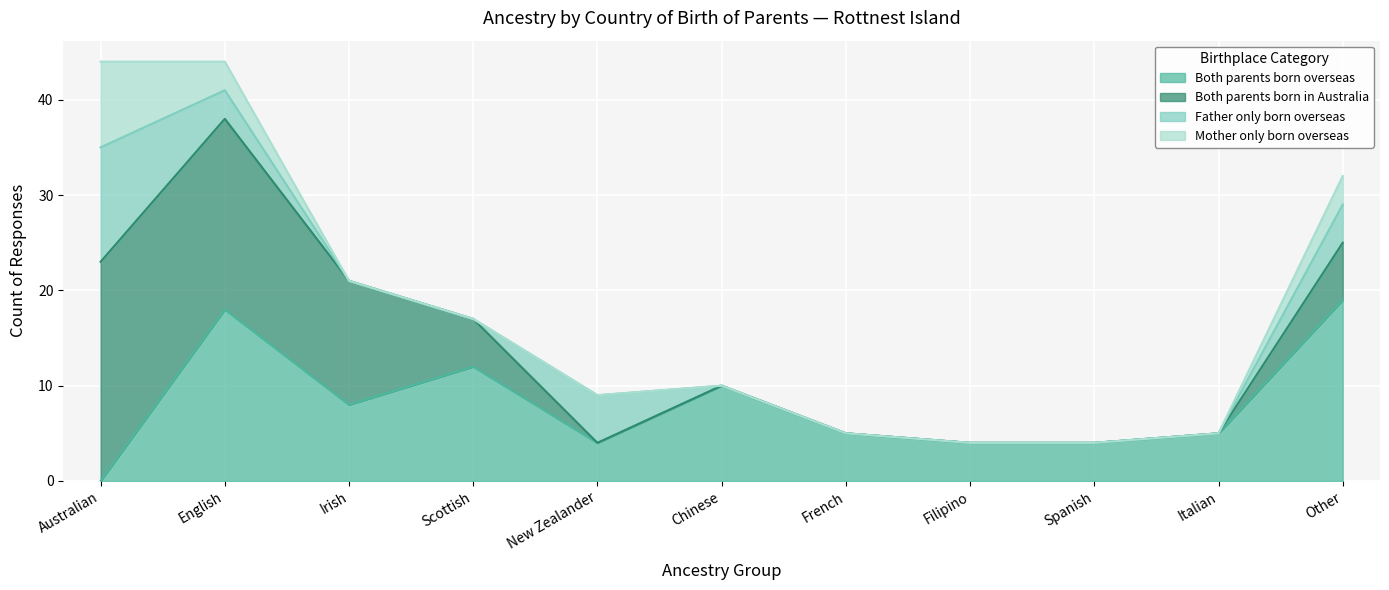

At which label is Mother only born overseas closest to 4?

English